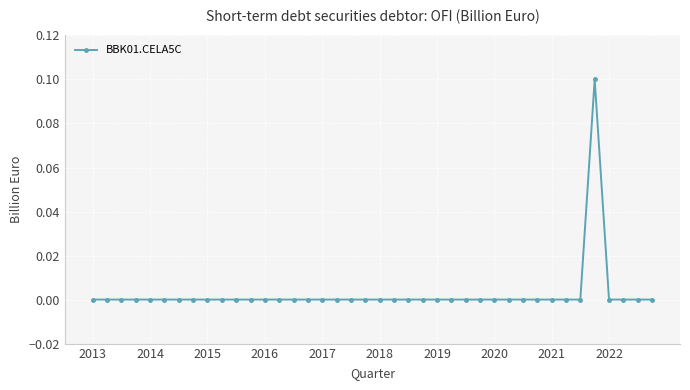

How many series are shown in this chart?

1